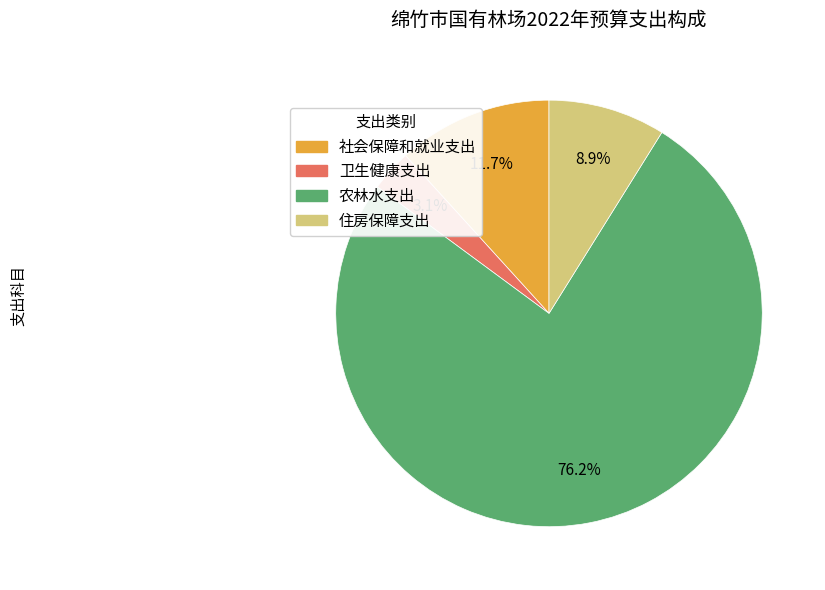

To the nearest percent, what is the average slice percentage?

25%